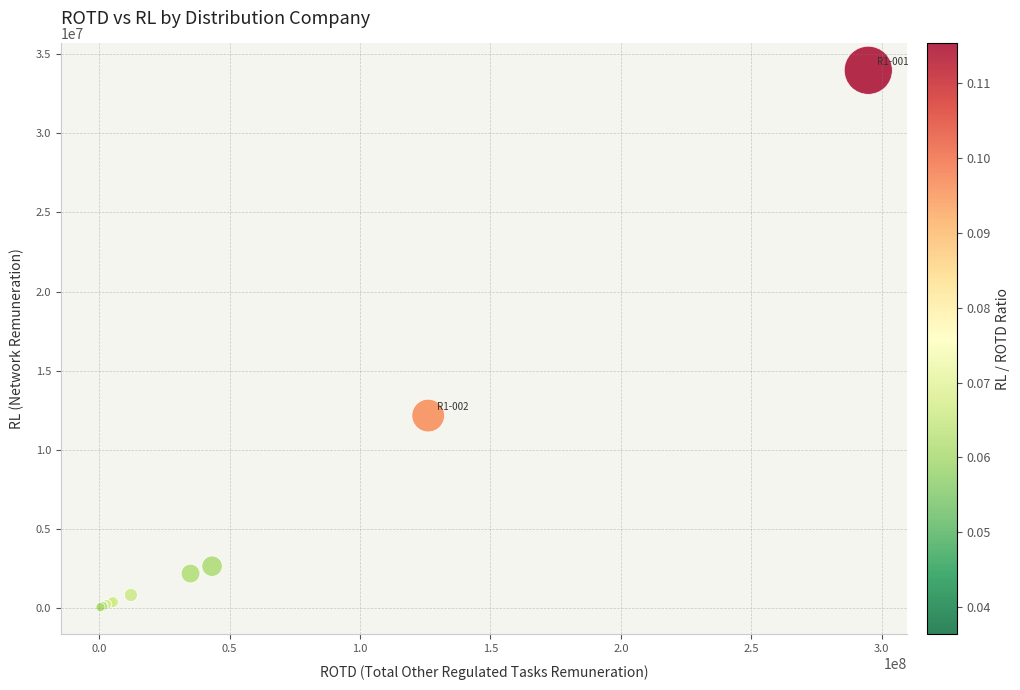

What Y value in the scatter plot is closest to 16999130?

12149575.3